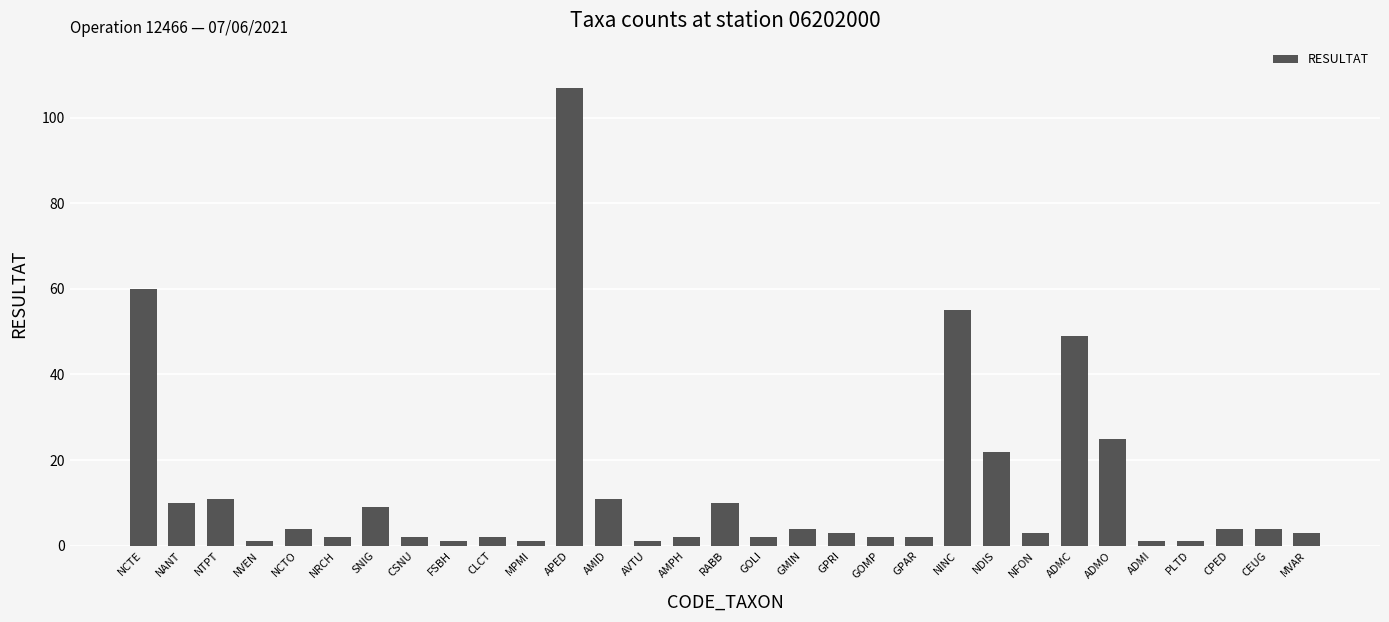

What is the value of the 24th bar from the left?

3